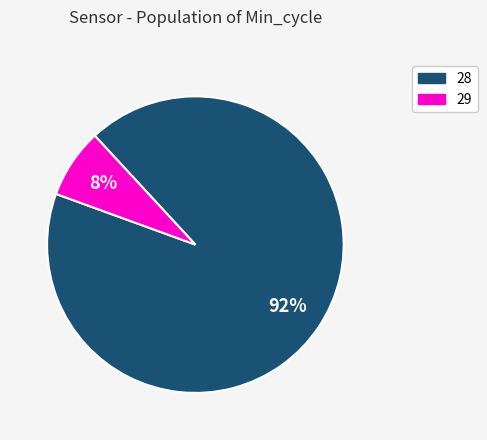

Is there a majority slice in this chart?

Yes